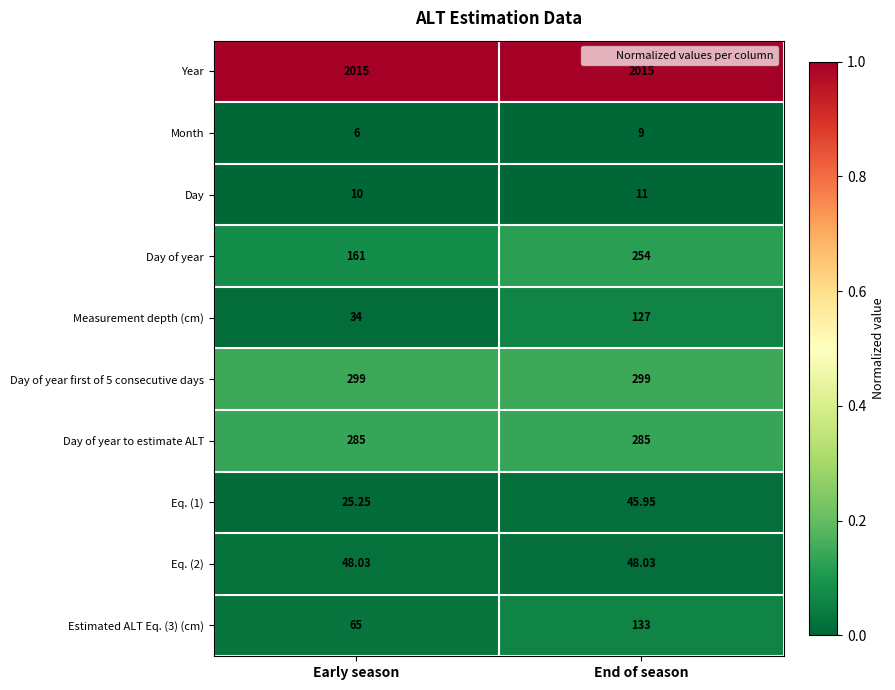

What is the maximum value shown in the chart?

2015.0